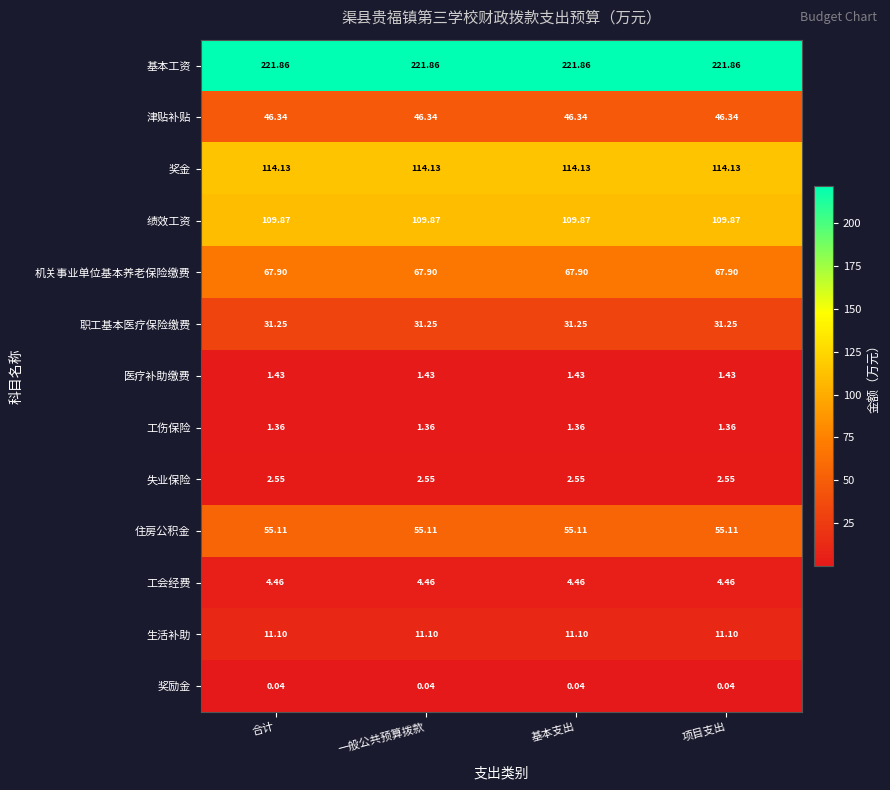

Is the value of 机关事业单位基本养老保险缴费 at 一般公共预算拨款 greater than the value of 医疗补助缴费 at 一般公共预算拨款?

Yes